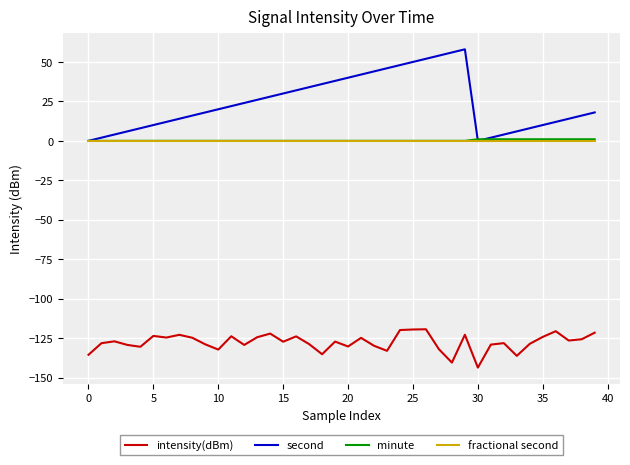

Count the number of data series in this chart.

4